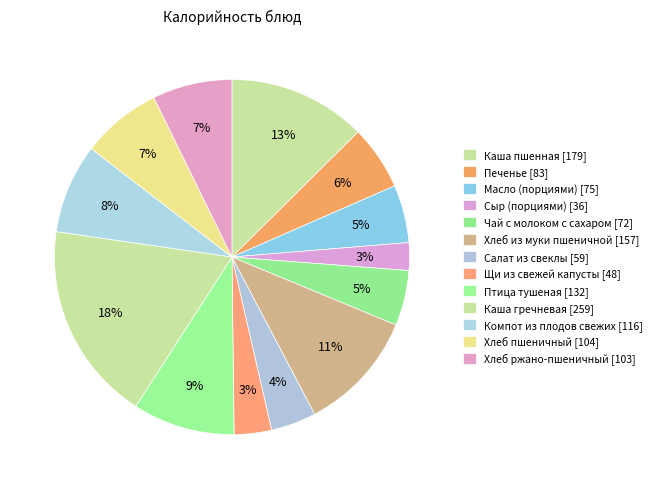

How many slices are in this pie chart?

13